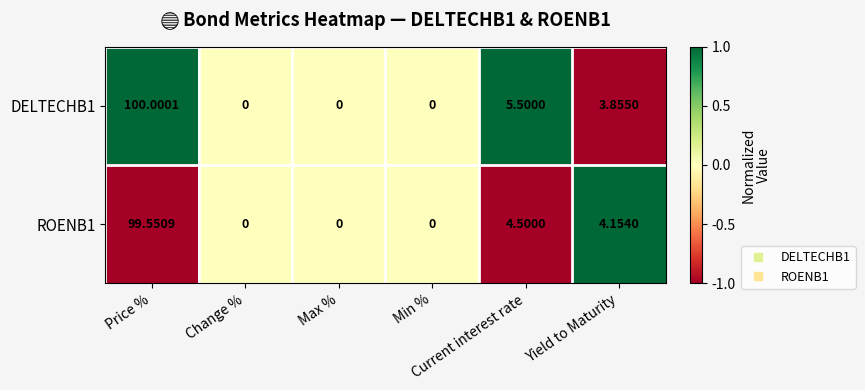

Which series has the largest total across all categories?

DELTECHB1